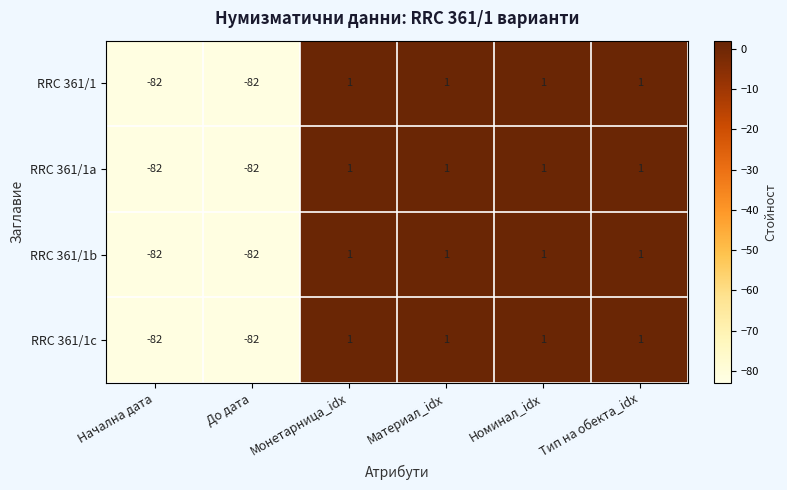

The value of RRC 361/1b at До дата is -82. True or false?

True